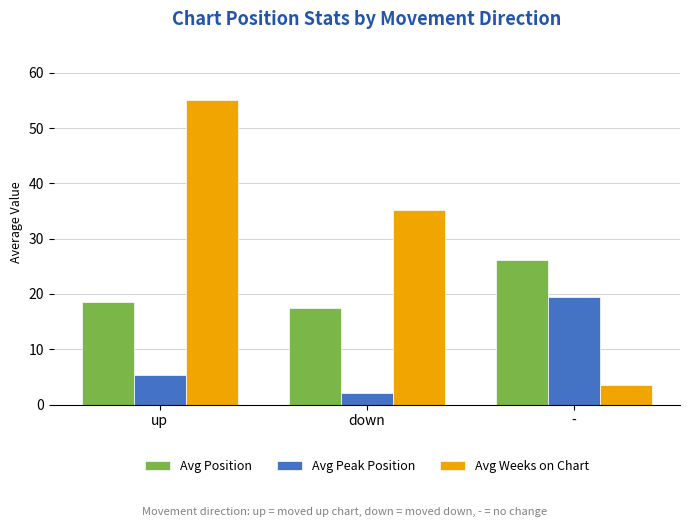

Is it true that Avg Peak Position equals 2.0 at down?

True